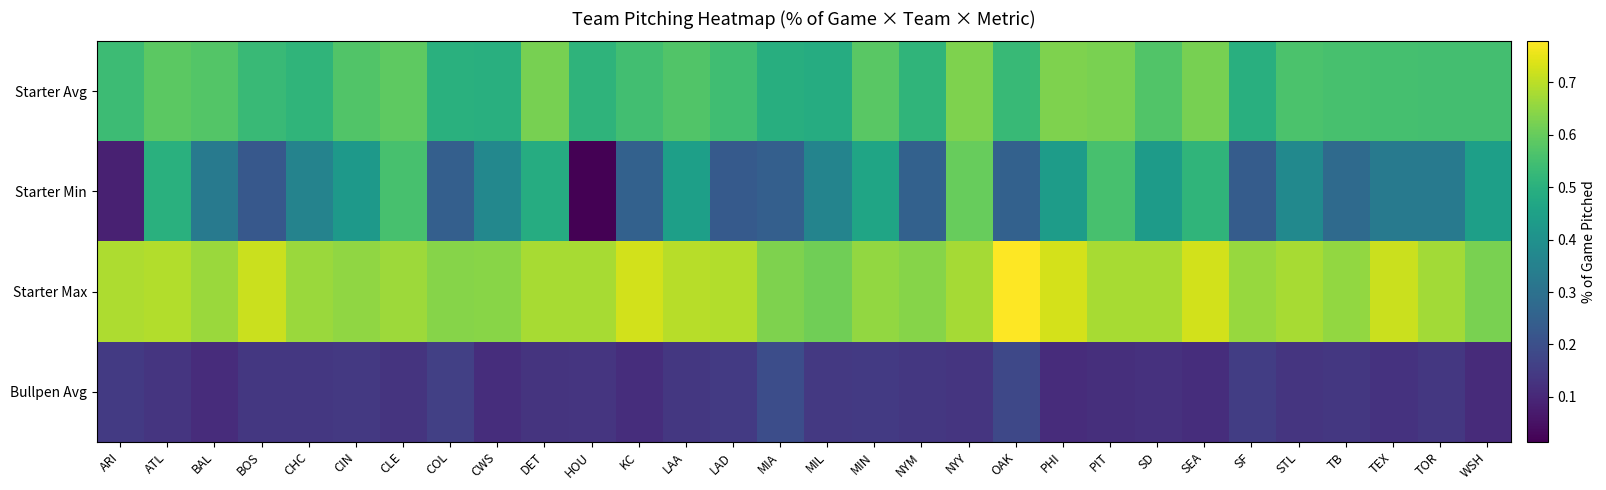

Which label corresponds to the largest value in the chart?

OAK